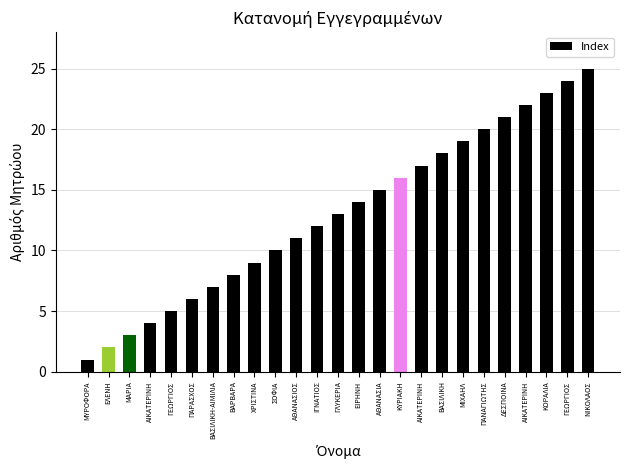

The value at ΠΑΝΑΓΙΩΤΗΣ is 20. True or false?

True